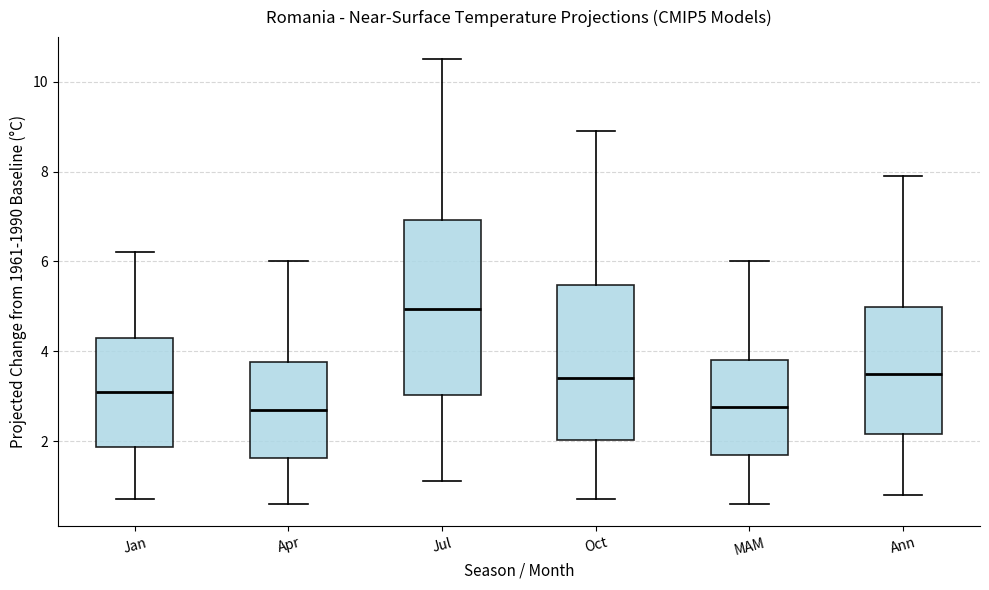

Reading left to right, transcribe this box plot: for each box, give where its median line is, the range the box spans, and where its two whiskers end, as read against the y-axis. The values are not printed on the chart, so give them approximately, as read against the axis.

Jan: median 3.2, box 1.8 to 4.4, whiskers 0.8 to 6.2
Apr: median 2.8, box 1.6 to 3.8, whiskers 0.6 to 6.0
Jul: median 5.0, box 3.0 to 7.0, whiskers 1.2 to 10.6
Oct: median 3.4, box 2.0 to 5.4, whiskers 0.8 to 9.0
MAM: median 2.8, box 1.8 to 3.8, whiskers 0.6 to 6.0
Ann: median 3.6, box 2.2 to 5.0, whiskers 0.8 to 8.0